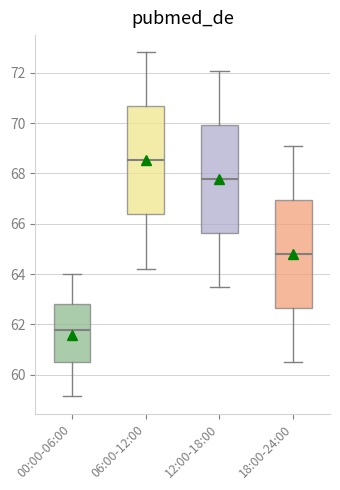

Where is the lower edge of the box for 06:00-12:00 on the y-axis? The values are not printed on the chart, so give them approximately, as read against the axis.

66.4